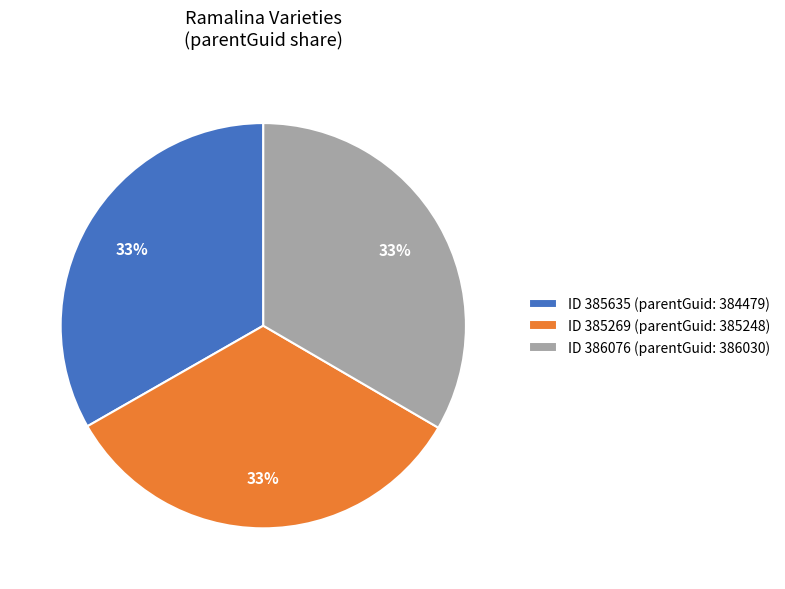

Does any single category account for the majority?

No